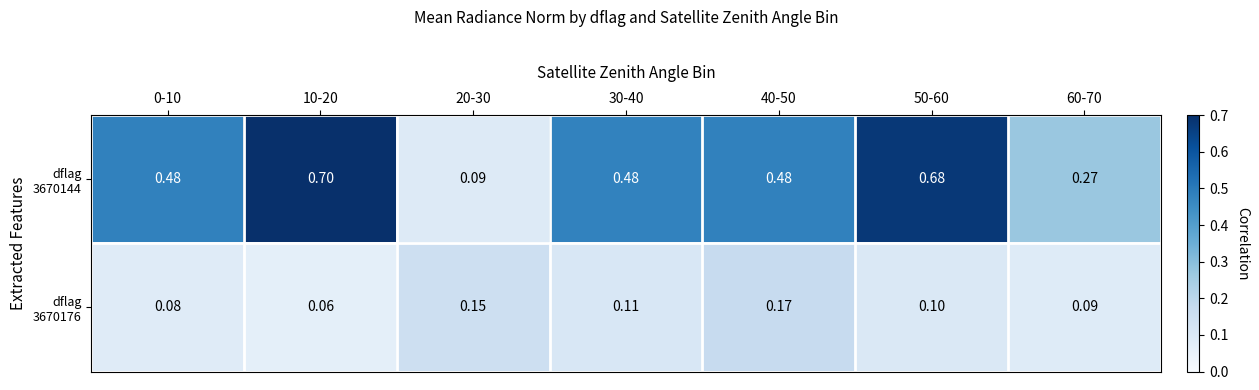

At how many categories does at least one series exceed 0?

7